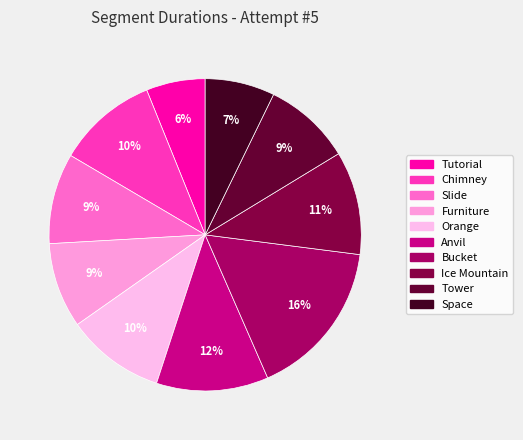

Rank the categories by value from lowest to highest.

Tutorial, Space, Furniture, Tower, Slide, Orange, Chimney, Ice Mountain, Anvil, Bucket